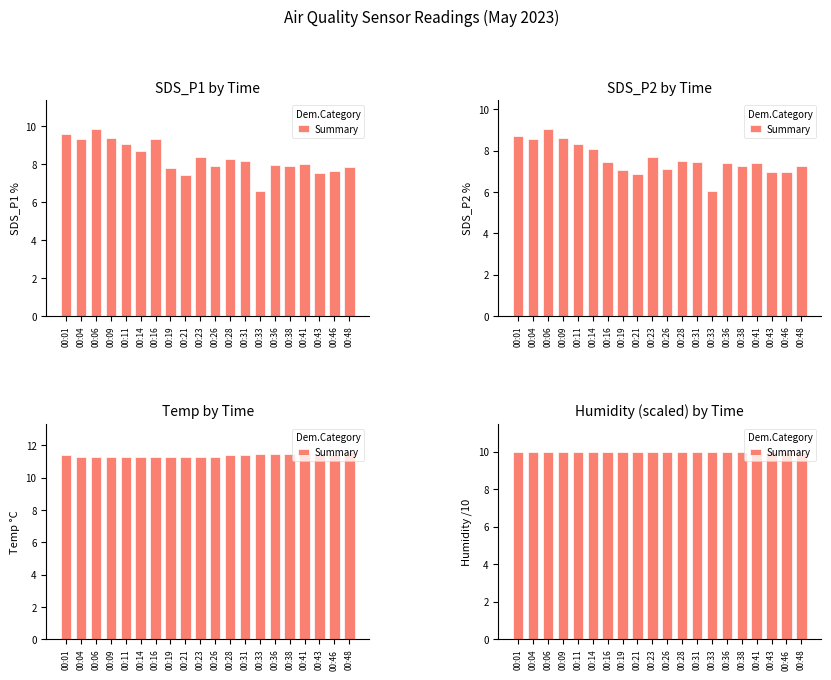

What is the maximum value shown in the chart?

11.6